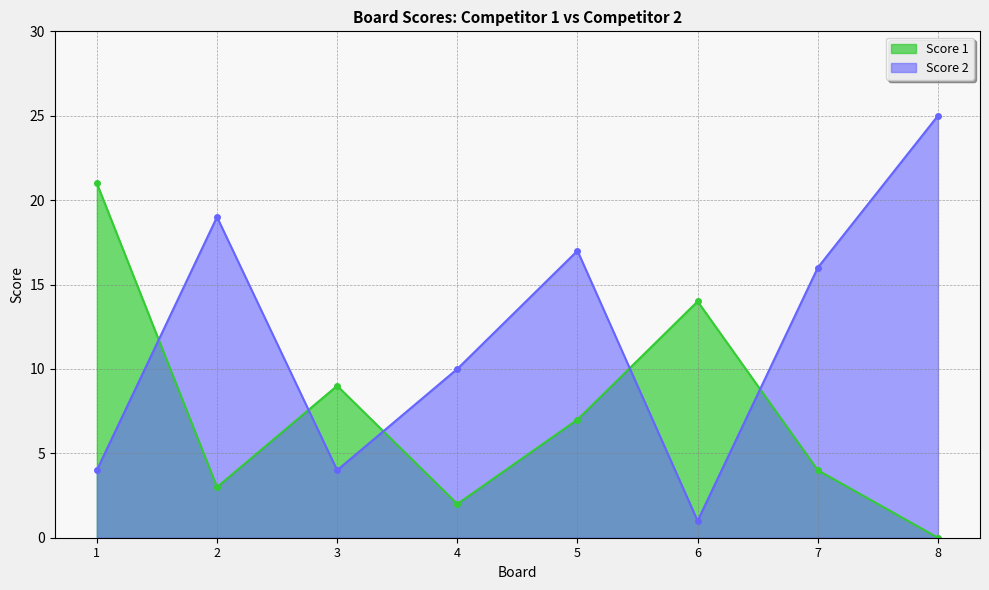

What is the approximate value of Score 2 at 1, to the nearest 5?

5